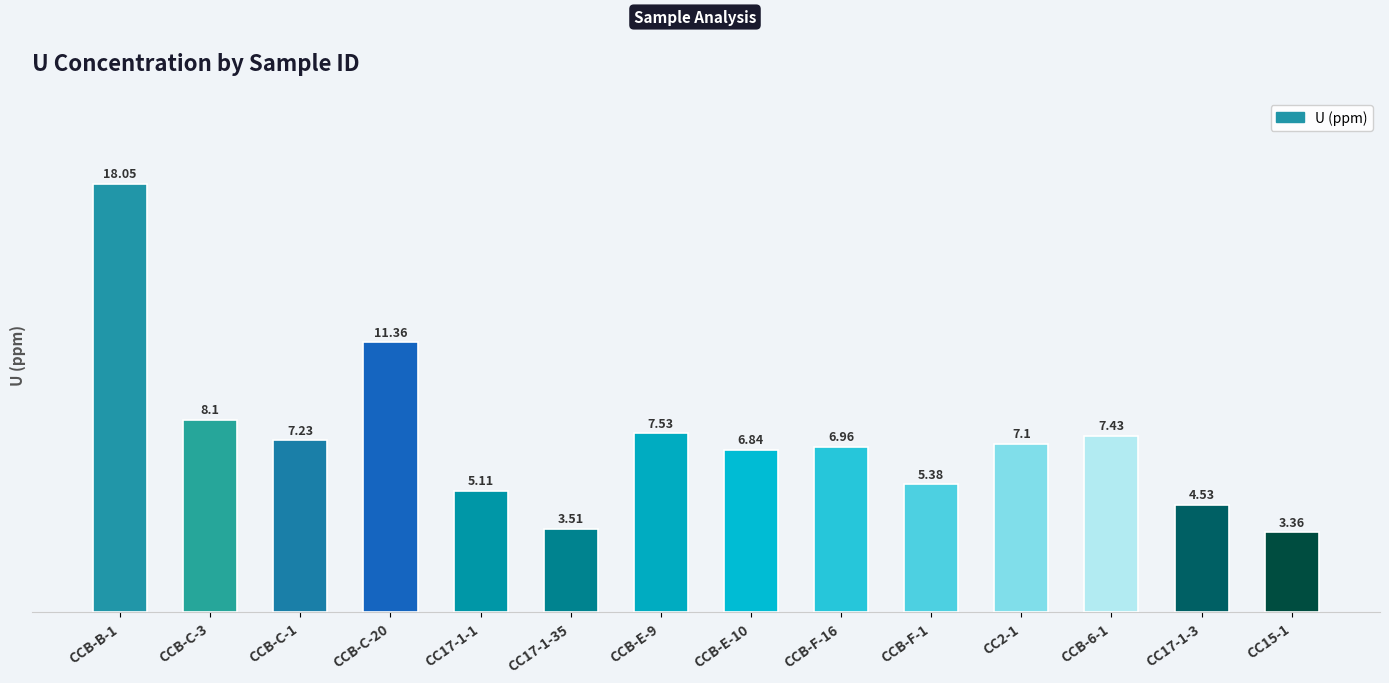

How many bars are there in total?

14